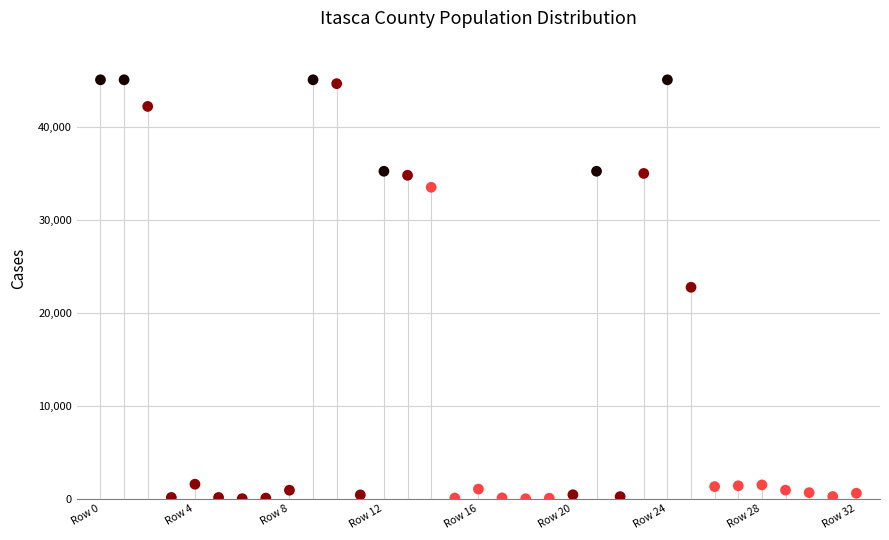

What is the range of Y values (max minus min)?

45052